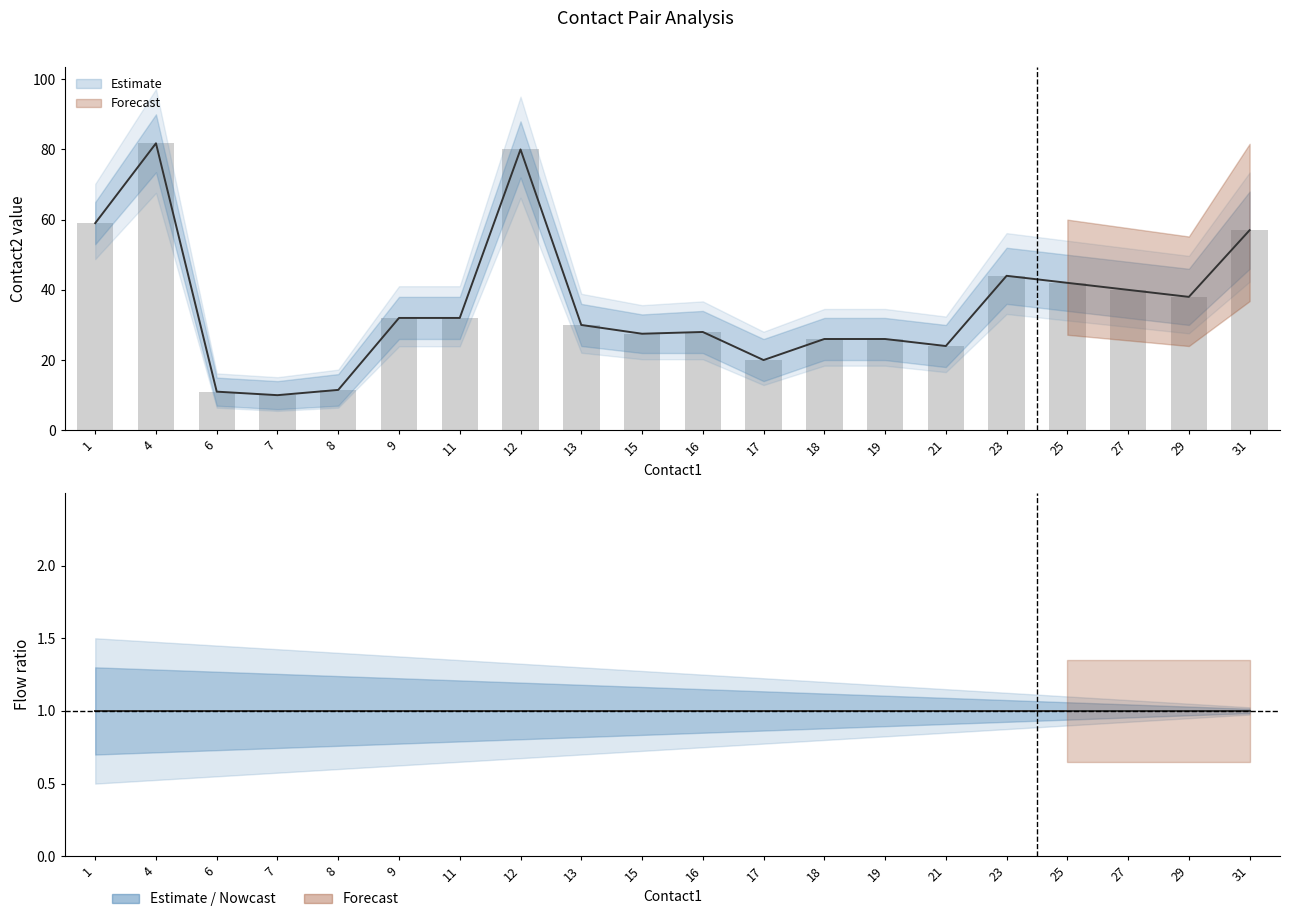

What is the highest value of the flow1 series?

1.0